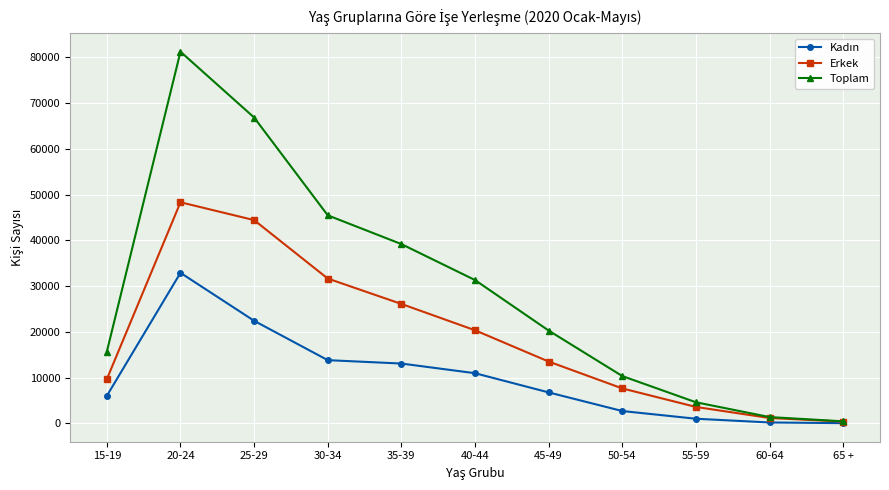

What is the value of the Erkek point at the 7th from the left?

13523